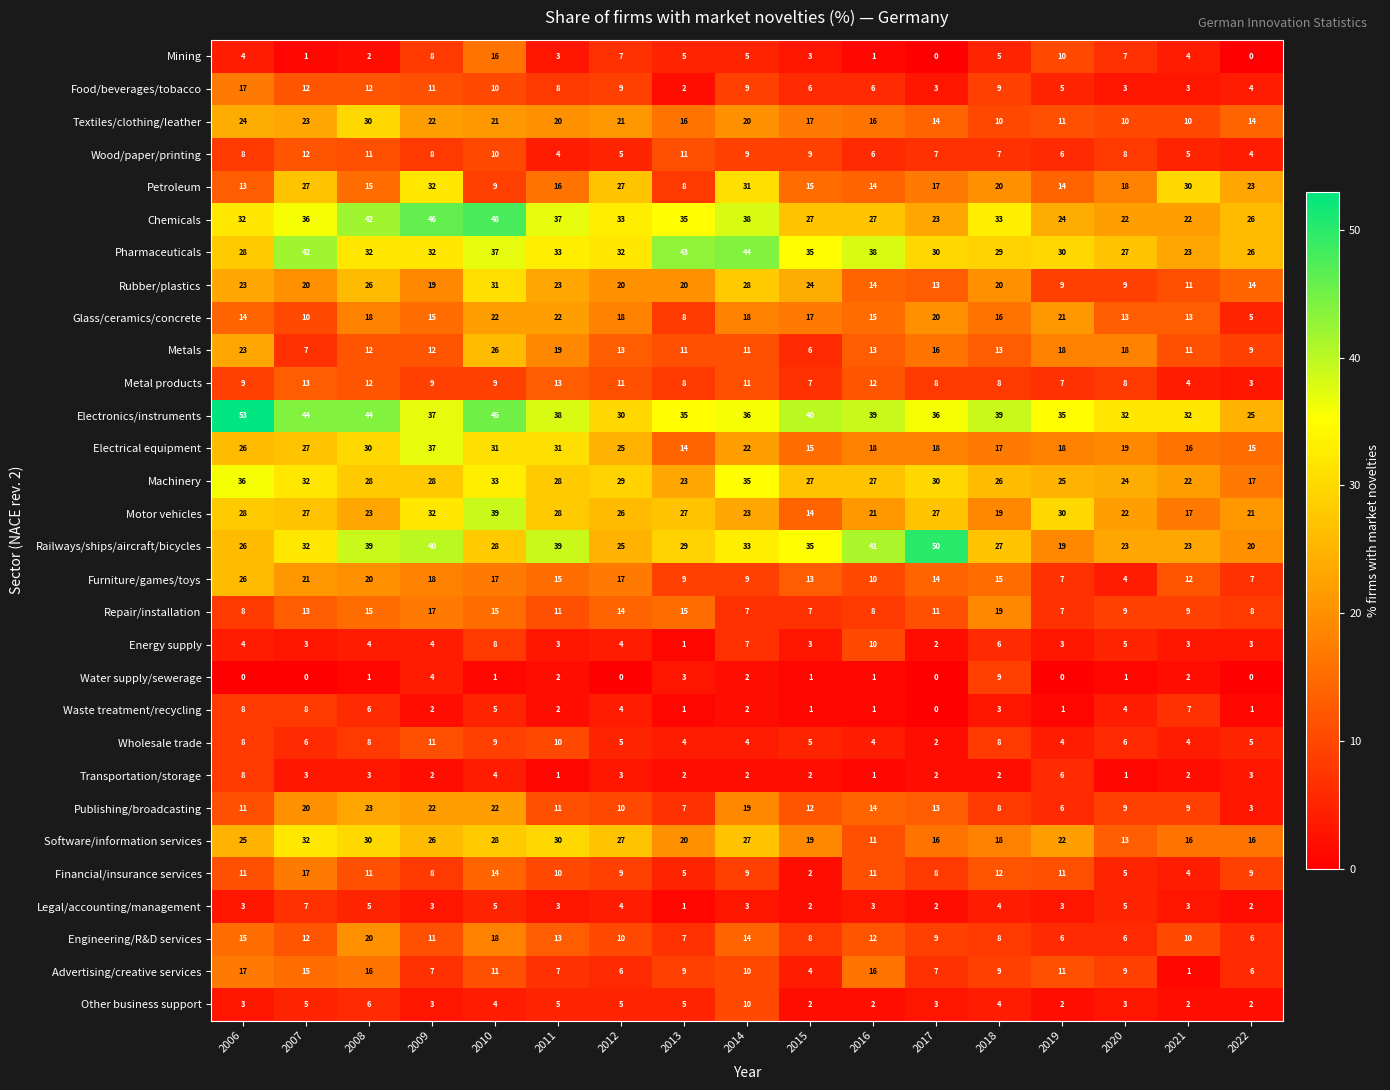

Which label corresponds to the largest value in the chart?

2006